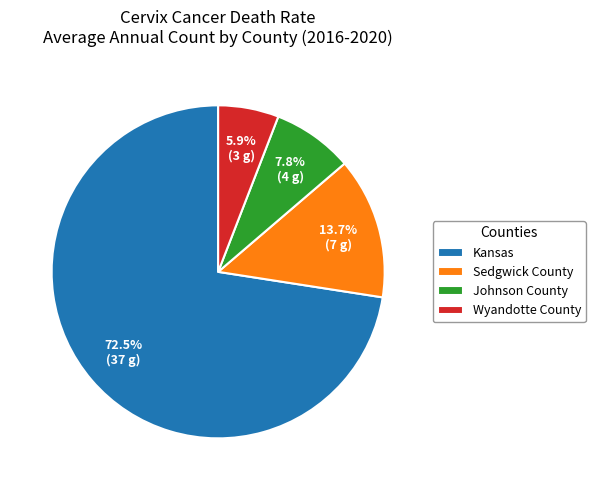

Do Sedgwick County and Kansas together represent more than half of the pie?

Yes